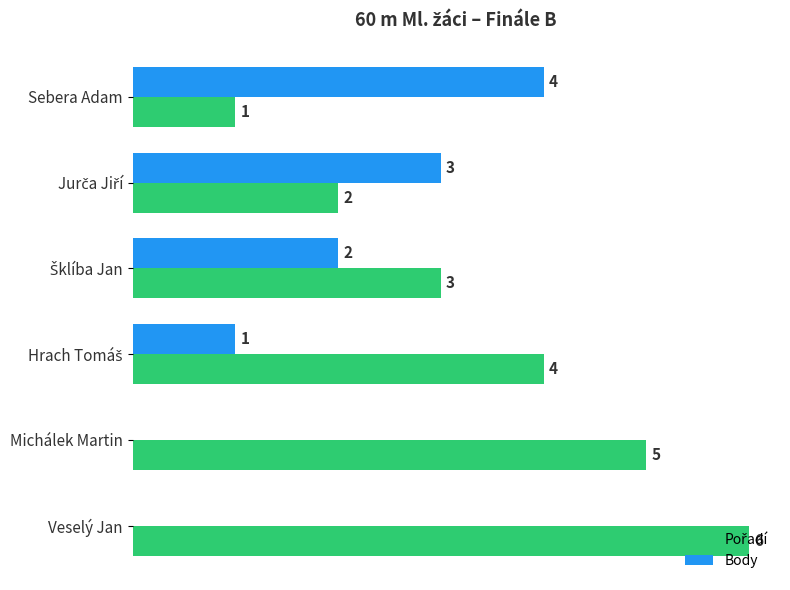

Which category has the highest value across all series?

Veselý Jan